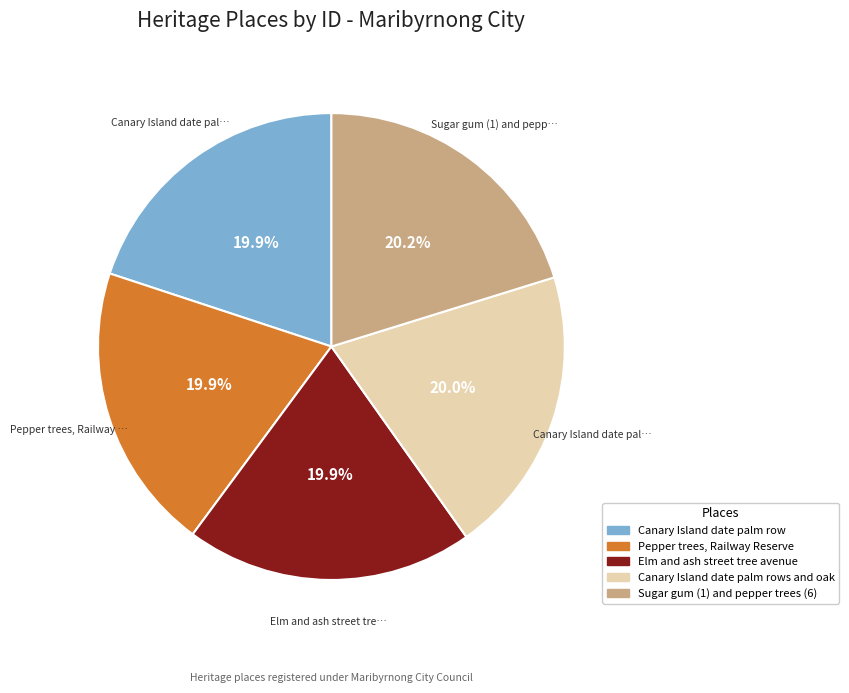

Is there a majority slice in this chart?

No